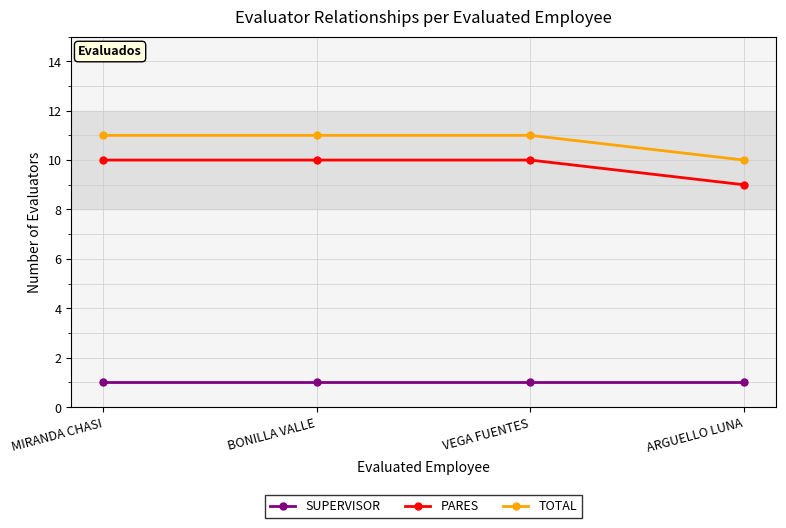

List the series in order of their peak value, highest first.

TOTAL, PARES, SUPERVISOR